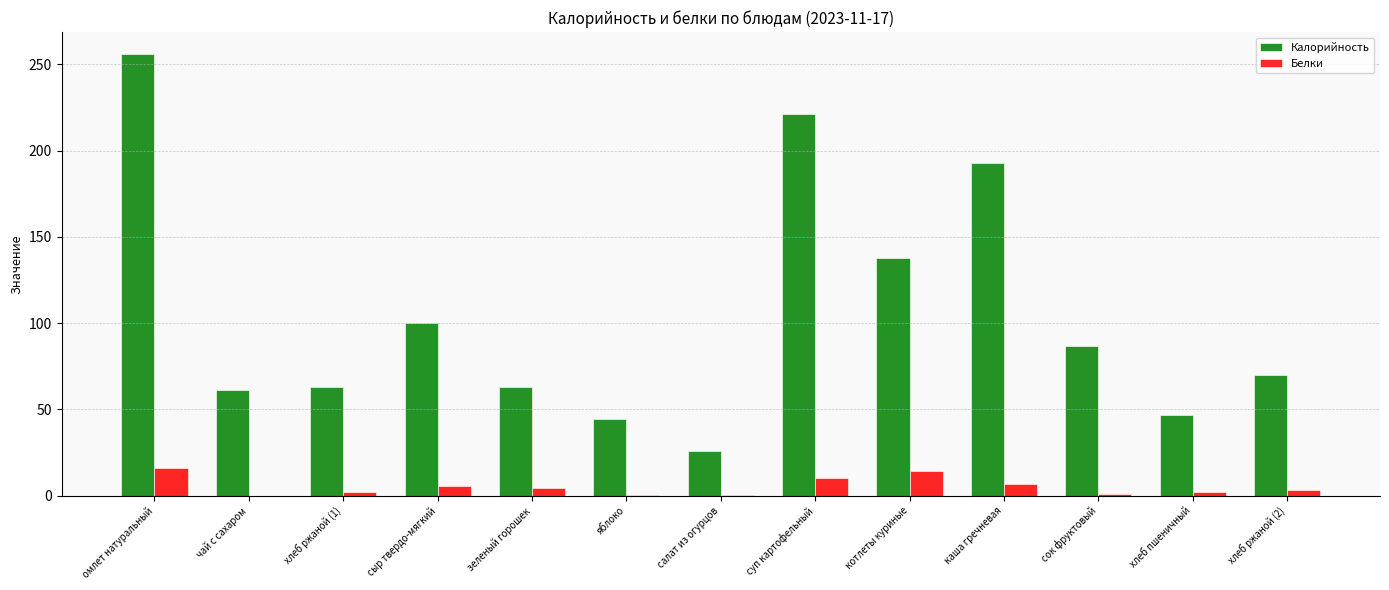

Does the chart contain stacked bars?

No